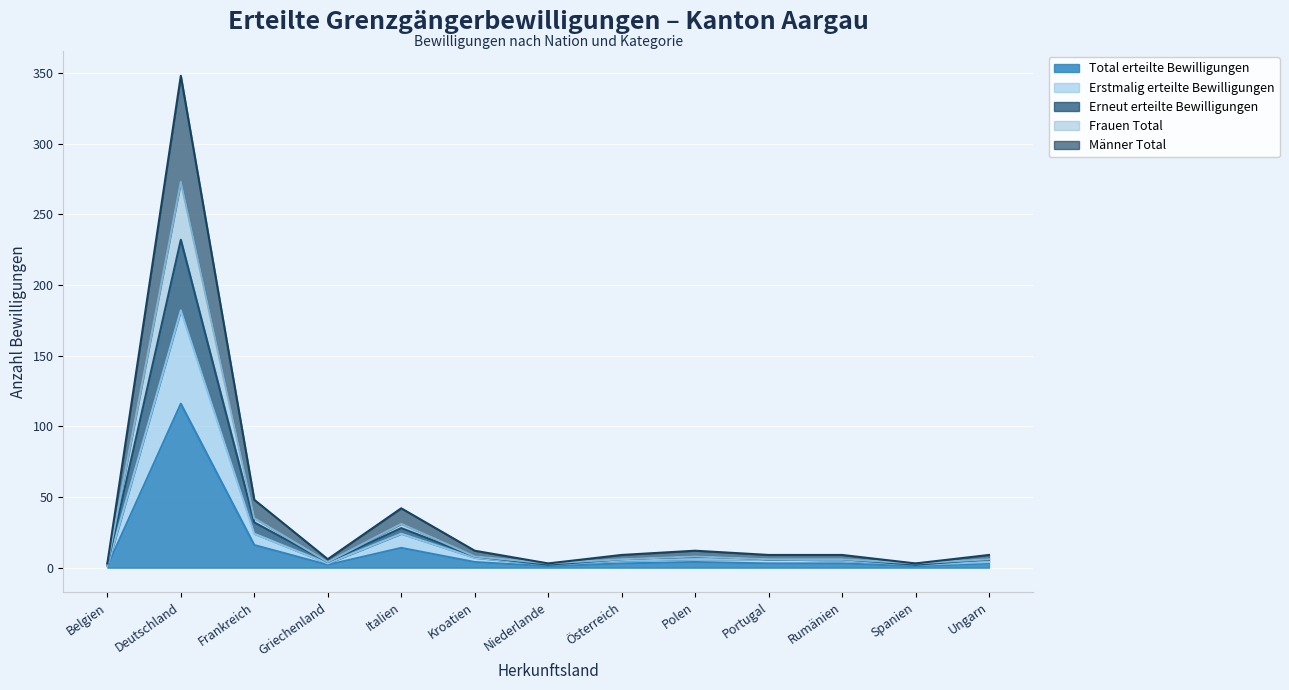

How many lines are shown in the chart?

5